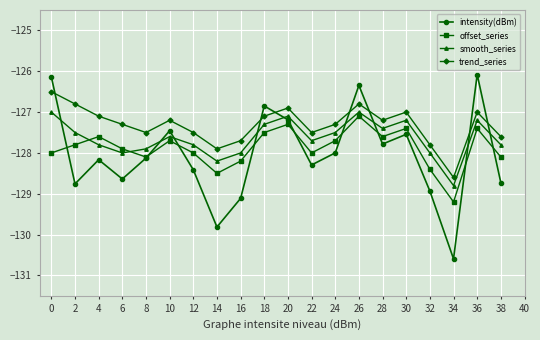

What is the average value of the intensity(dBm) series?

-128.0